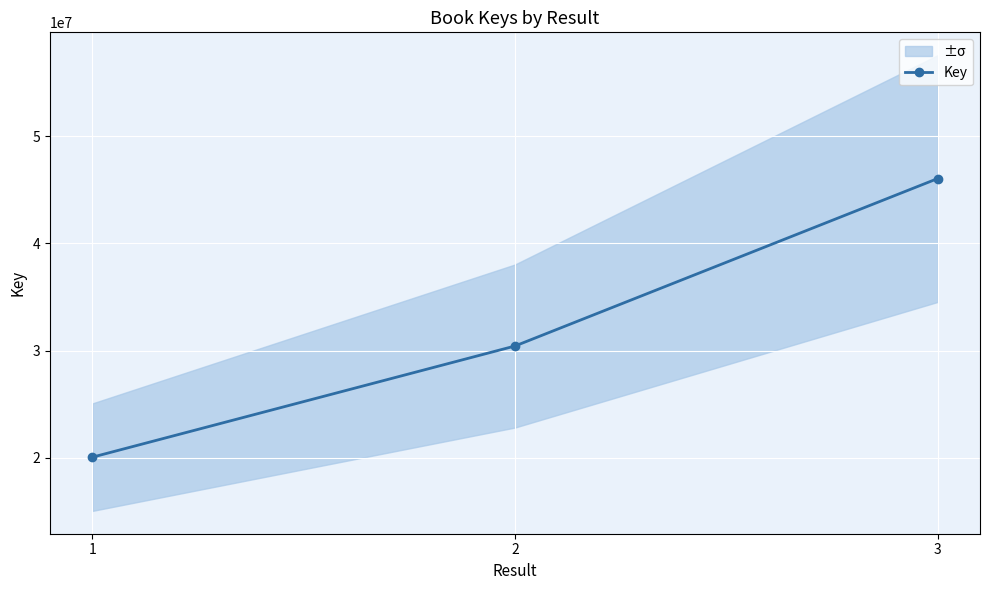

Rank the categories by value from lowest to highest.

1, 2, 3